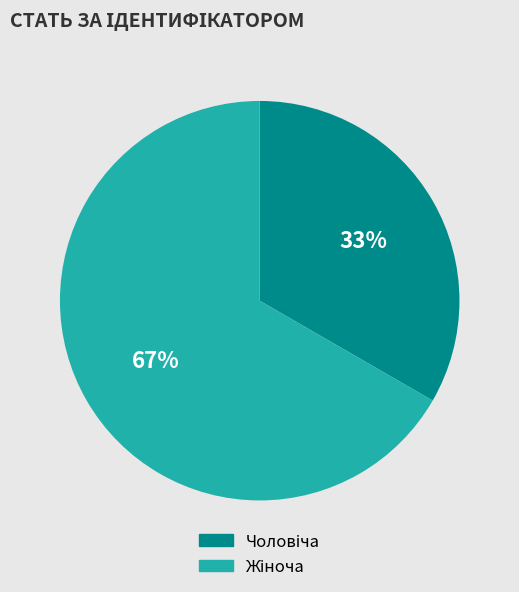

Is there any slice that represents more than half of the pie?

Yes